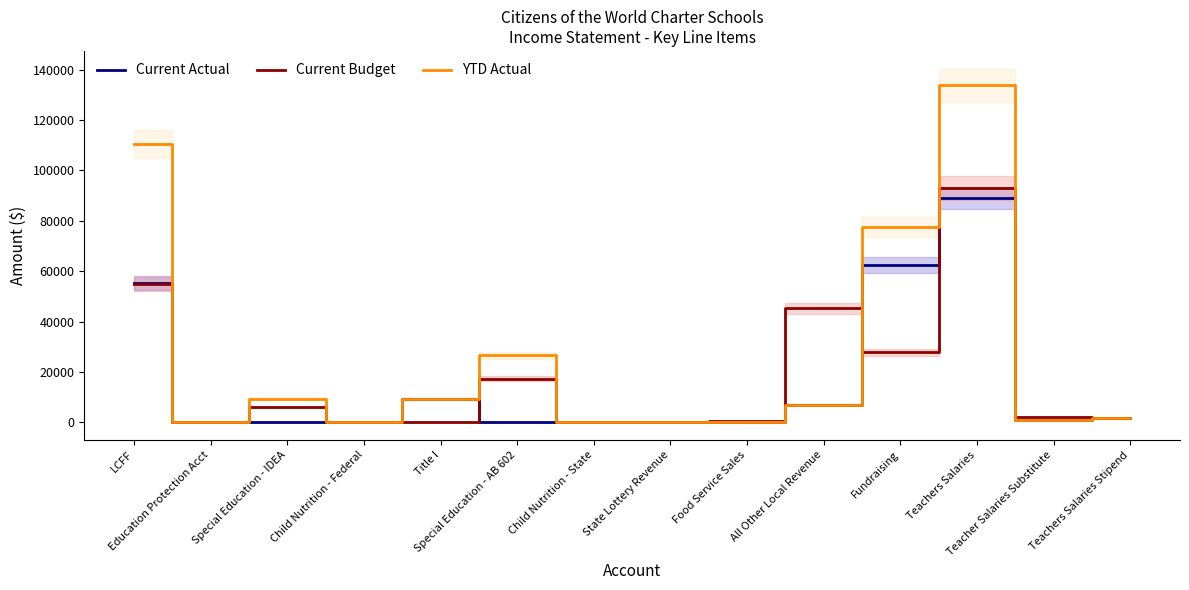

At which label does YTD Actual first exceed 7055?

LCFF